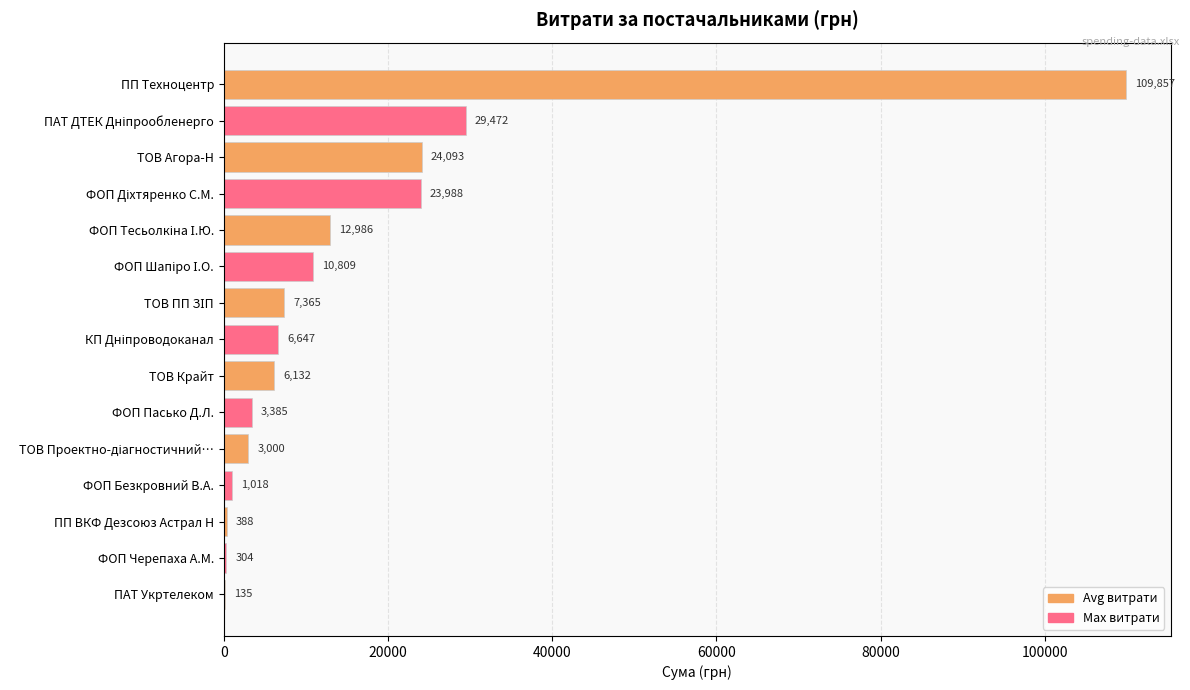

What is the maximum value shown in the chart?

109857.0